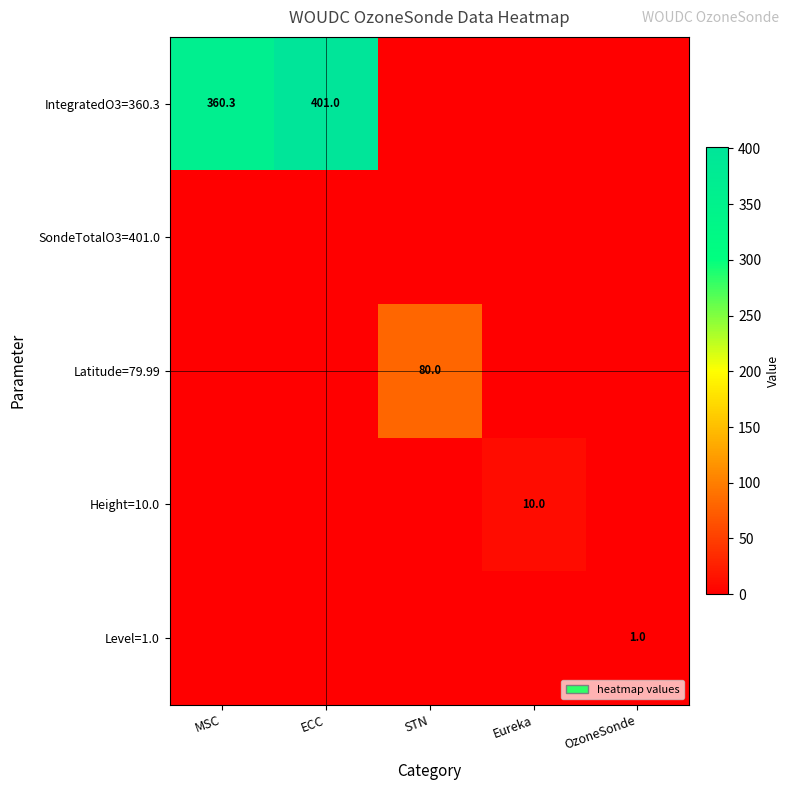

True or false: Latitude=79.99 has a value of 80.0 at STN.

True